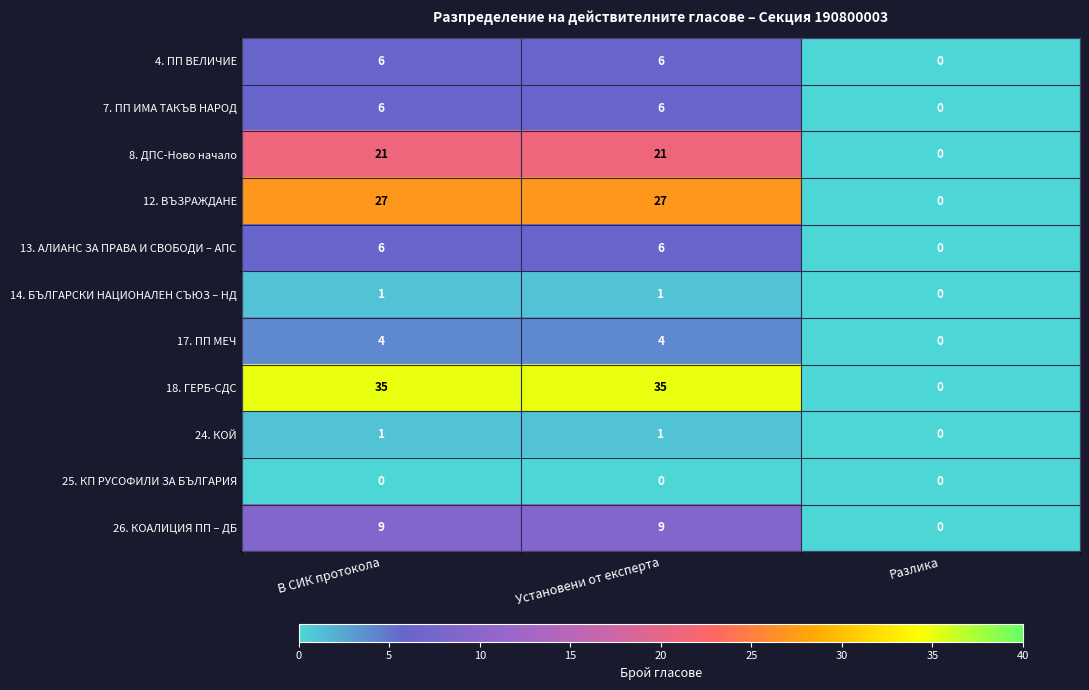

The 8. ДПС-Ново начало series shows -9 at Разлика. True or false?

False